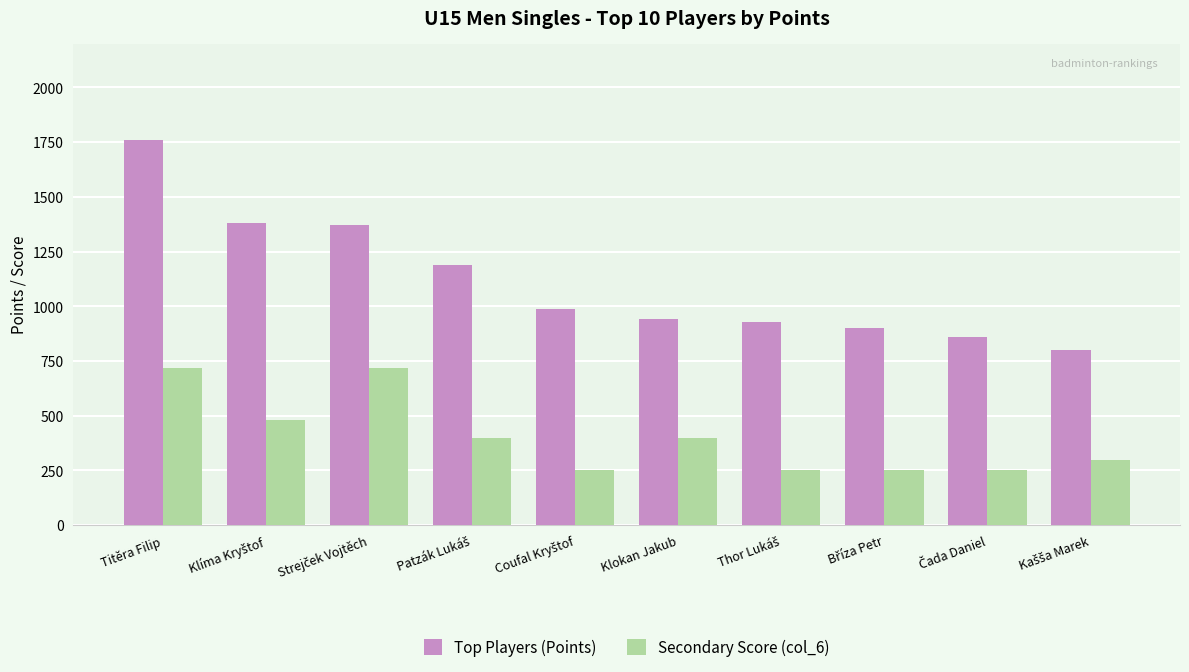

Reading right to left, list all the values displayed in this chart.

Top Players (Points): 800	860	900	930	940	990	1190	1370	1380	1760
Secondary Score (col_6): 300	250	250	250	400	250	400	720	480	720